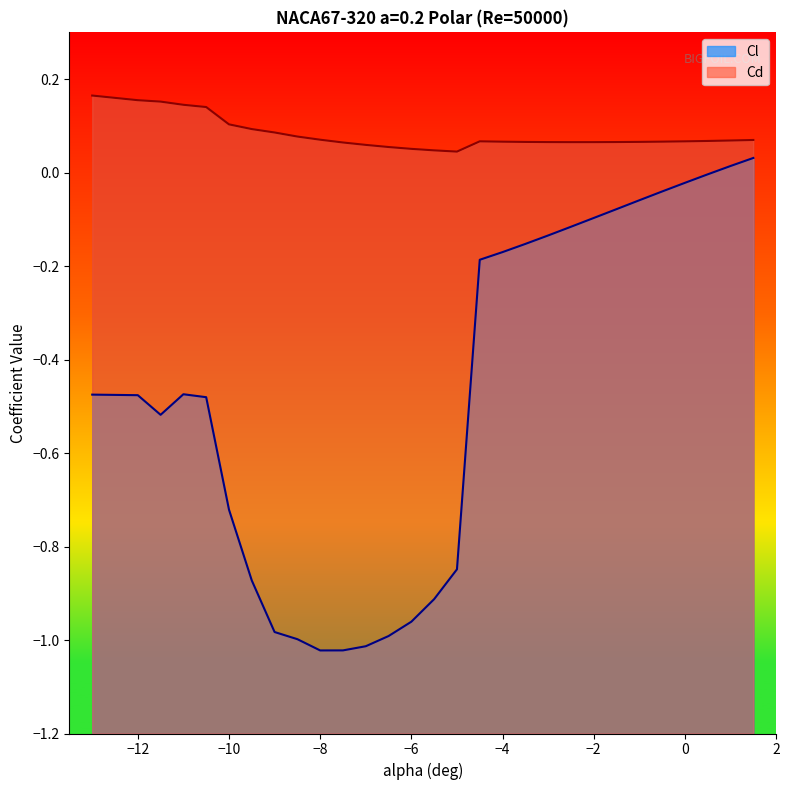

Rank the series by their average value, from lowest to highest.

Cl line, Cd line